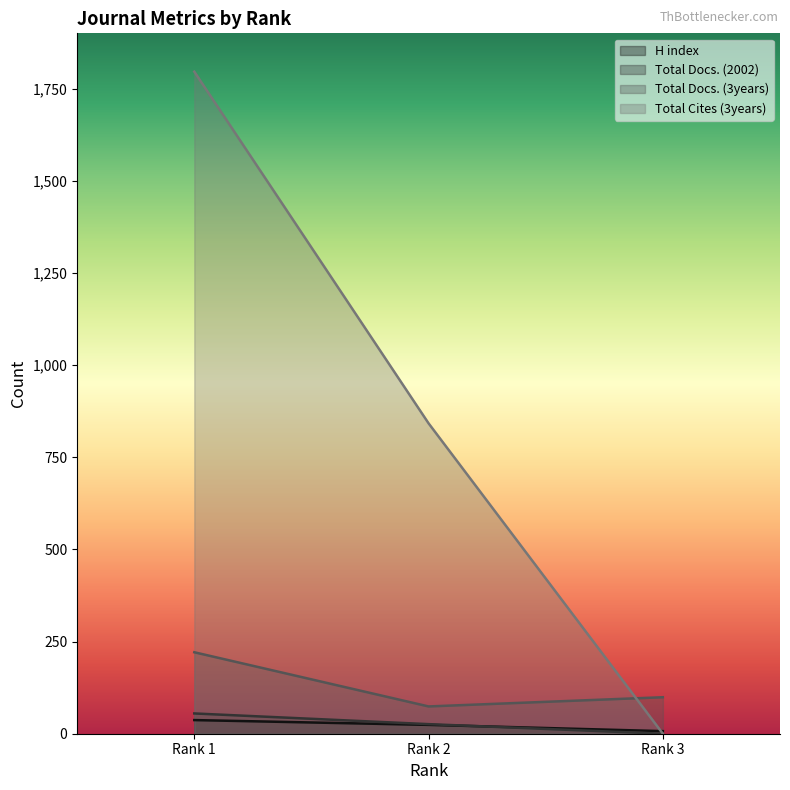

Reading left to right, what are all the values shown in this chart?

H index: Rank 1=37	Rank 2=24	Rank 3=7
Total Docs. (2002): Rank 1=55	Rank 2=26	Rank 3=0
Total Docs. (3years): Rank 1=221	Rank 2=74	Rank 3=99
Total Cites (3years): Rank 1=1796	Rank 2=842	Rank 3=0